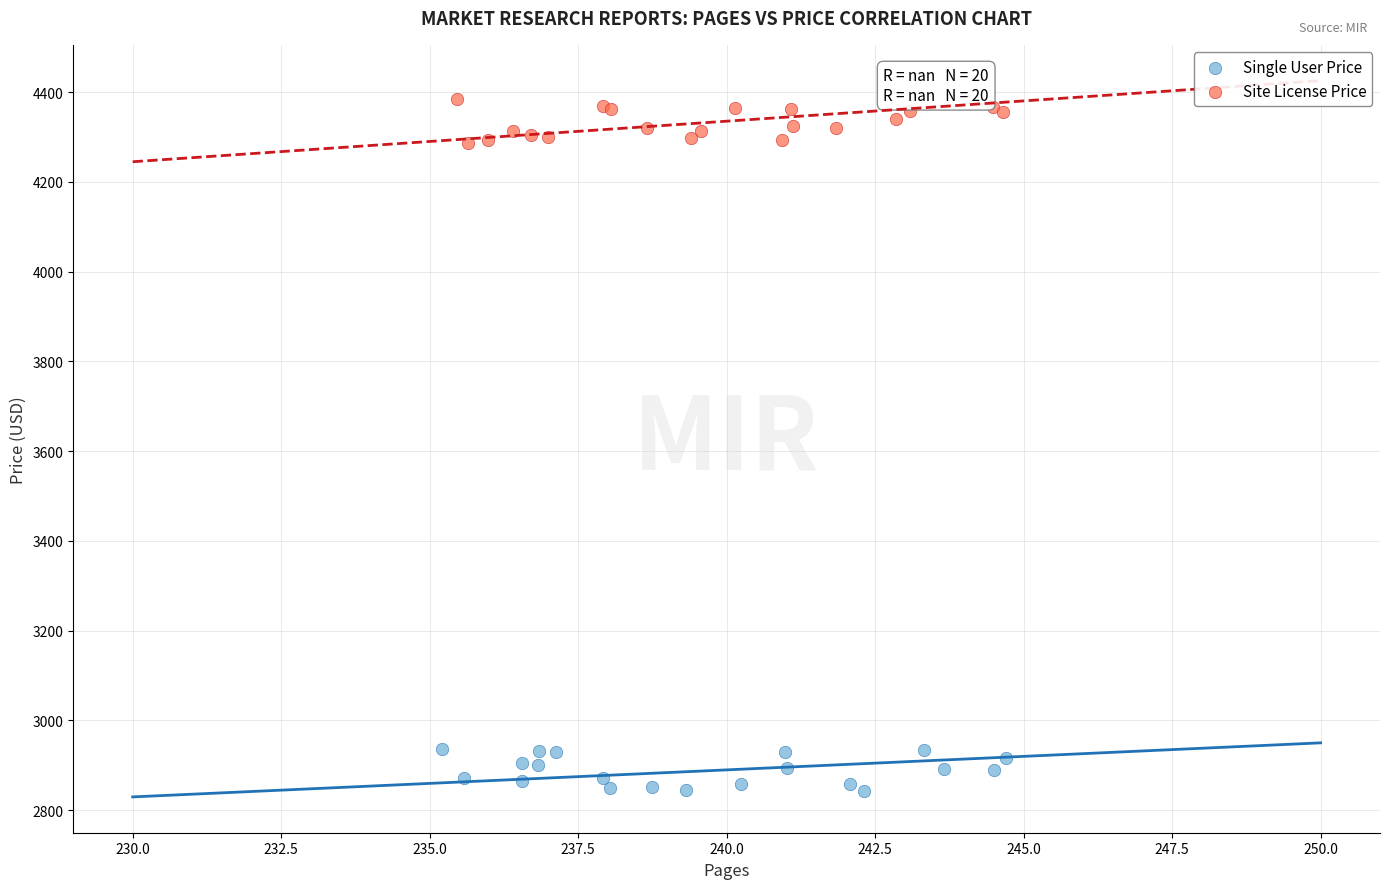

Which series reaches the maximum Y coordinate?

Site License Price